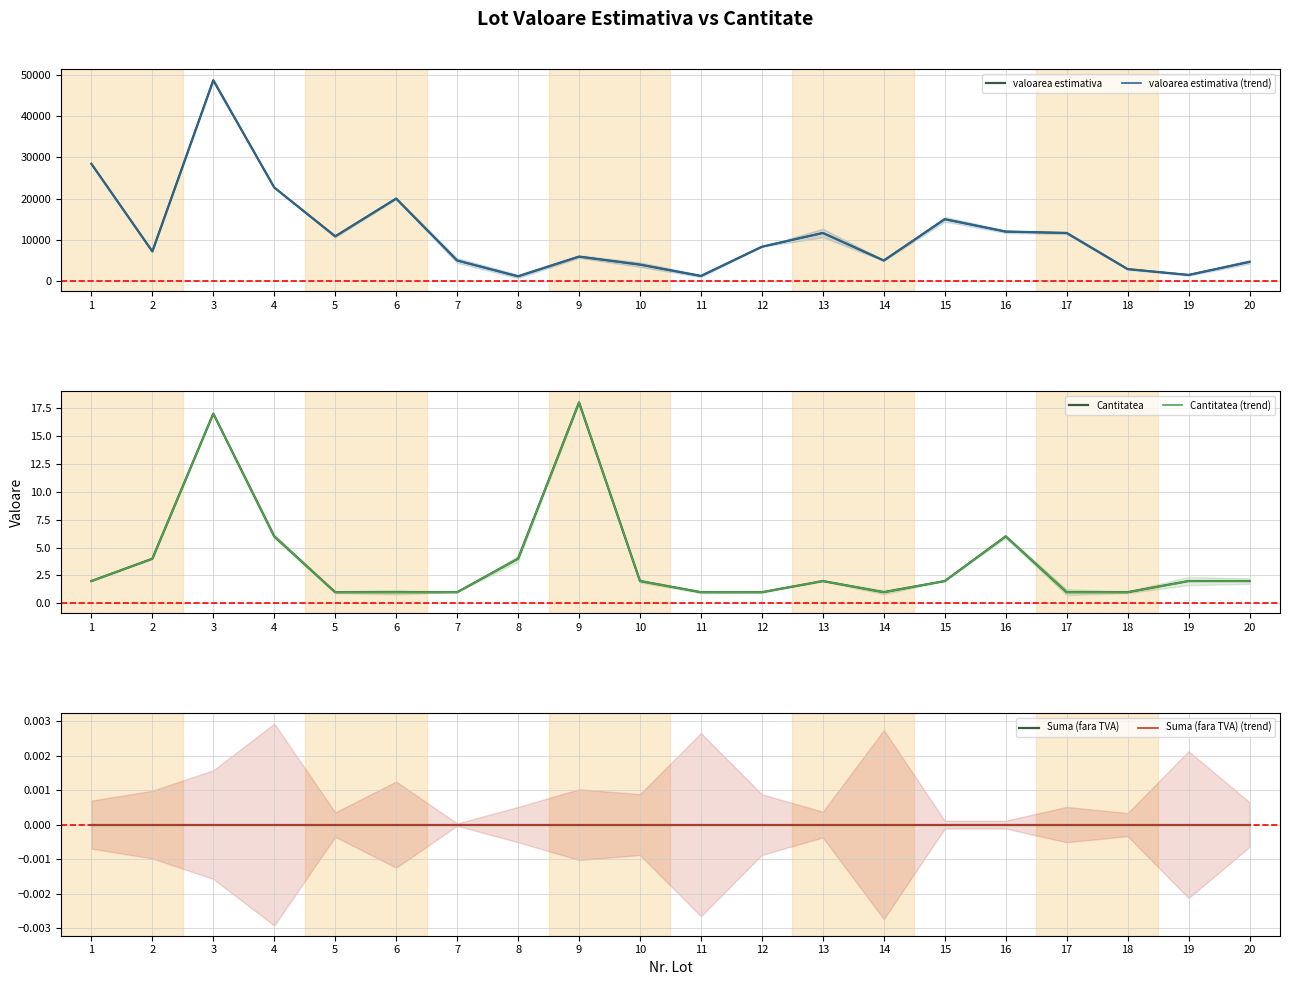

Reading left to right, transcribe all the data shown in this chart.

valoarea estimativa: 28420	7200	48654	22680	10850	20000	5000	1160	5940	4000	1250	8333	11667	5000	15000	12000	11667	2917	1500	4667
valoarea estimativa (trend): 28420	7200	48654	22680	10850	20000	5000	1160	5940	4000	1250	8333	11667	5000	15000	12000	11667	2917	1500	4667
Cantitatea: 2	4	17	6	1	1	1	4	18	2	1	1	2	1	2	6	1	1	2	2
Cantitatea (trend): 2	4	17	6	1	1	1	4	18	2	1	1	2	1	2	6	1	1	2	2
Suma (fara TVA): 0	0	0	0	0	0	0	0	0	0	0	0	0	0	0	0	0	0	0	0
Suma (fara TVA) (trend): 0	0	0	0	0	0	0	0	0	0	0	0	0	0	0	0	0	0	0	0